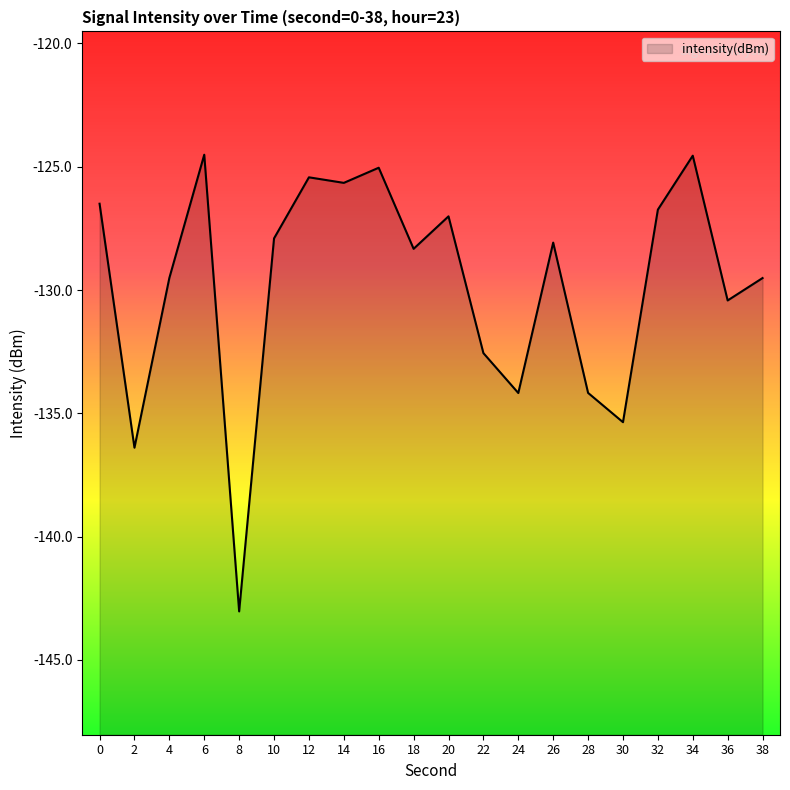

Reading right to left, list all the values displayed in this chart.

-129.5	-130.4	-124.6	-126.7	-135.4	-134.2	-128.1	-134.2	-132.6	-127.0	-128.3	-125.0	-125.7	-125.4	-127.9	-143.0	-124.5	-129.5	-136.4	-126.5